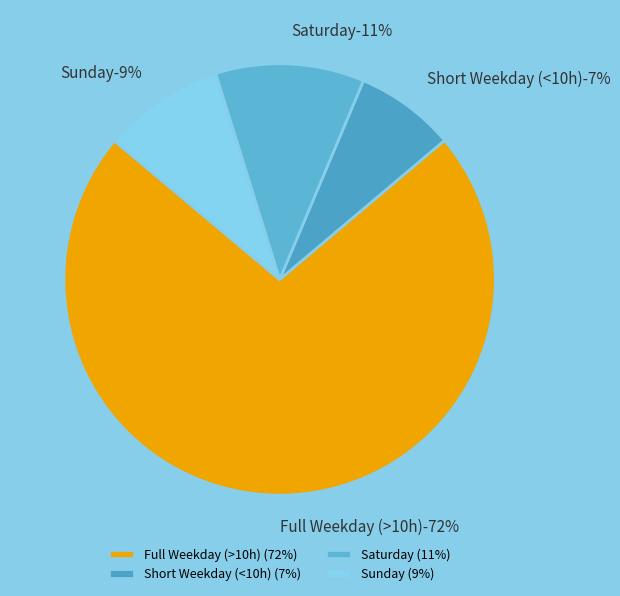

Is it true that 23 Jun (Tue) is 1% of the pie?

False